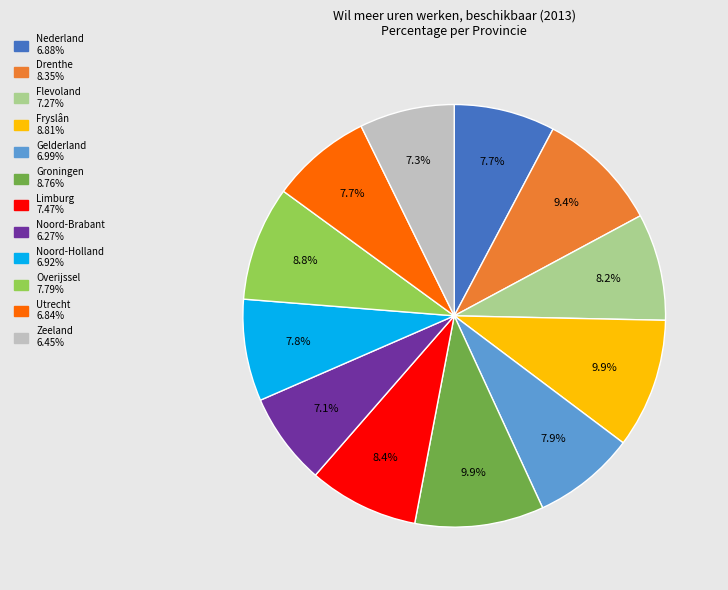

To the nearest percent, what is the average slice percentage?

8%